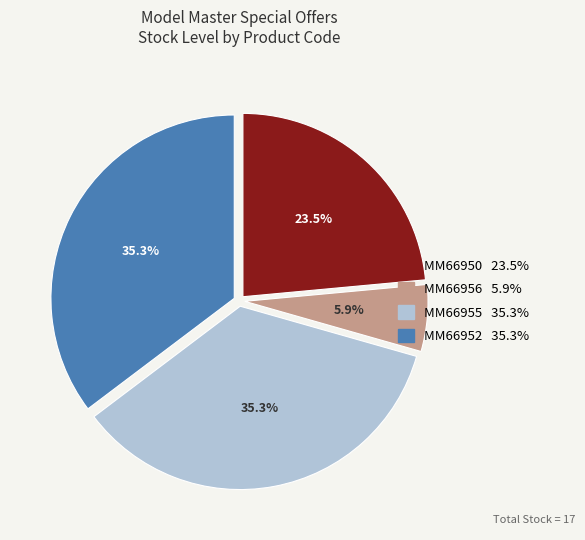

To the nearest percent, what percentage of the pie is MM66952?

35%